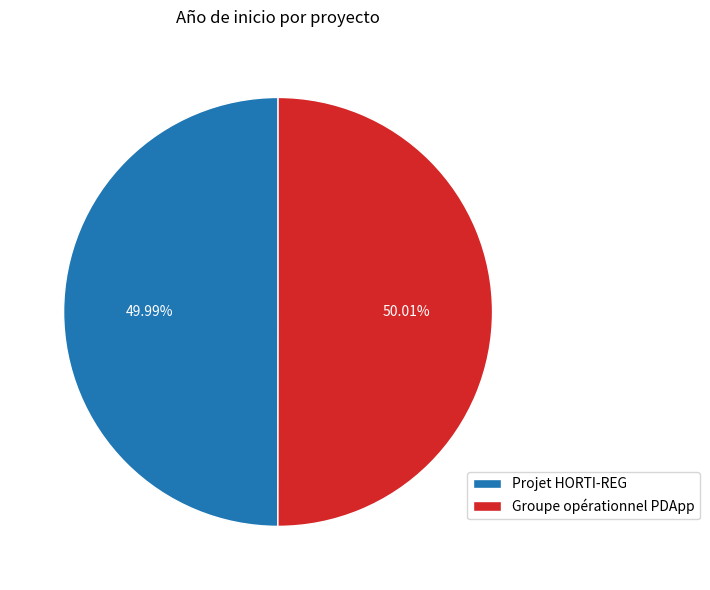

Does any single category account for the majority?

Yes